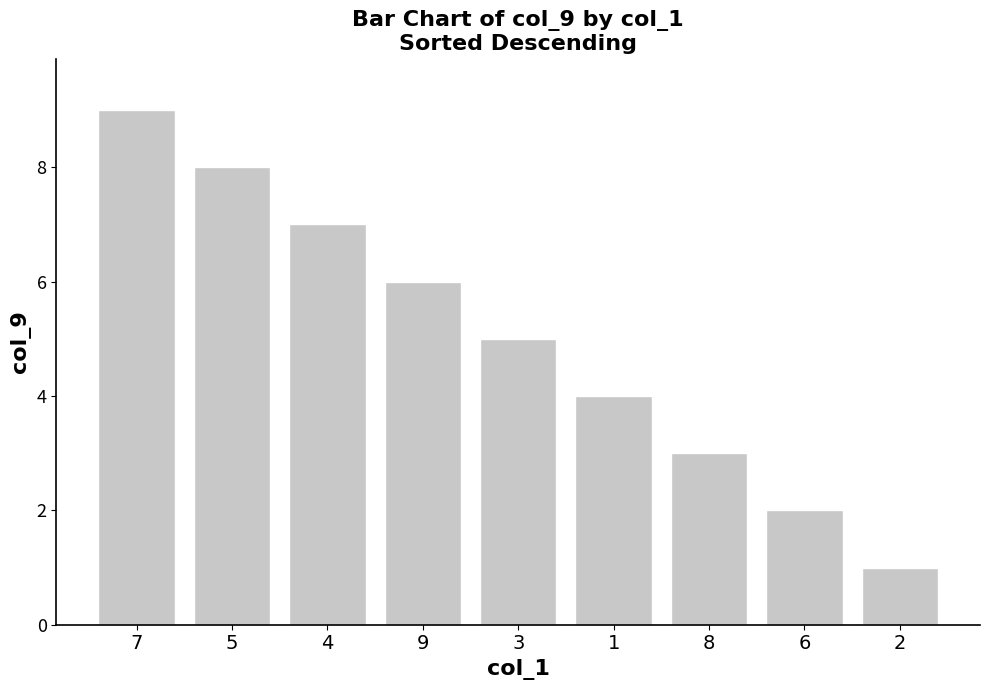

How many values are between 3 and 7?

5